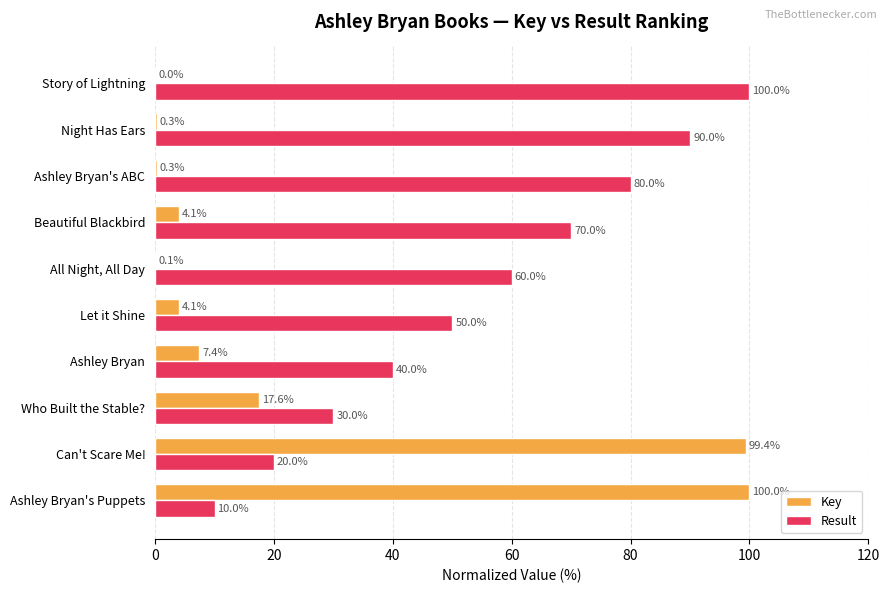

Read the Result value at Night Has Ears.

90.0